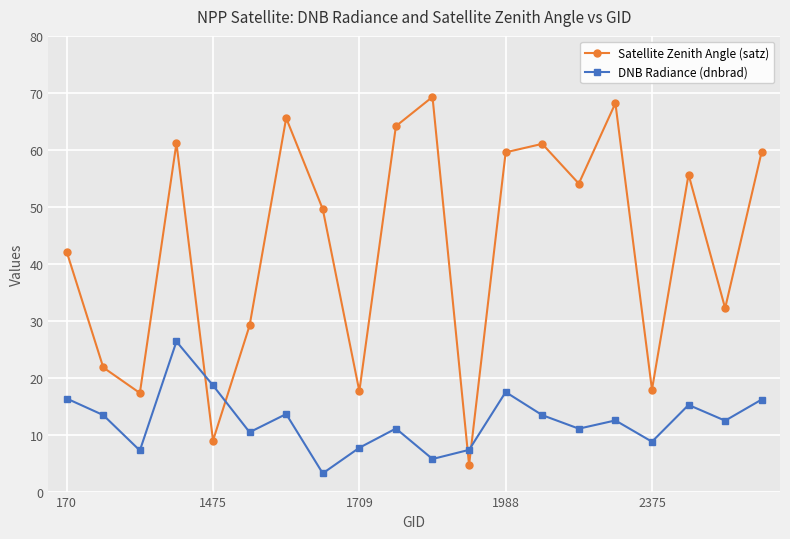

Which series has the widest spread of values?

Satellite Zenith Angle (satz)